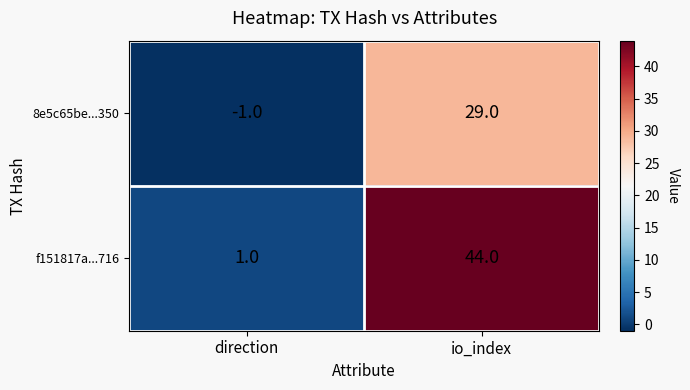

Rank the series at io_index from highest to lowest value.

f151817a...716, 8e5c65be...350